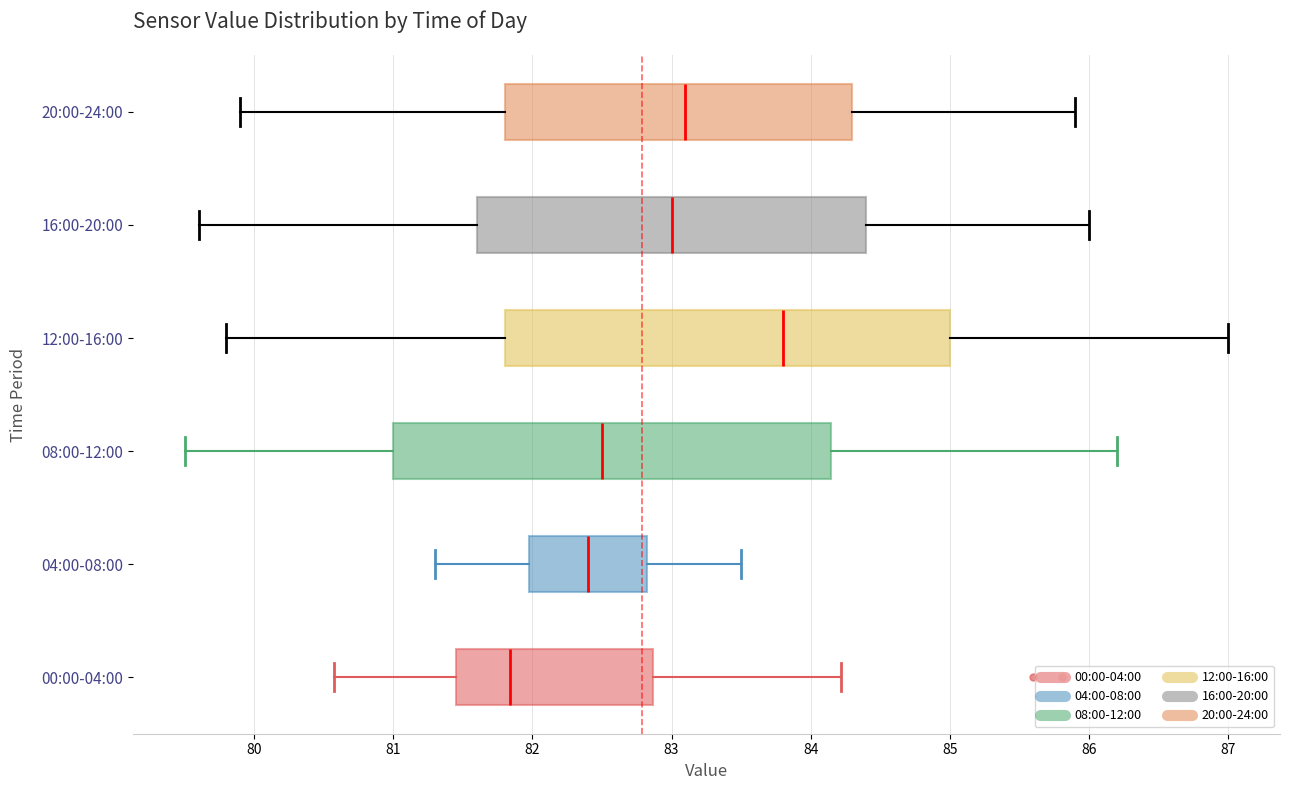

Which box's median line is the furthest to the right?

12:00-16:00